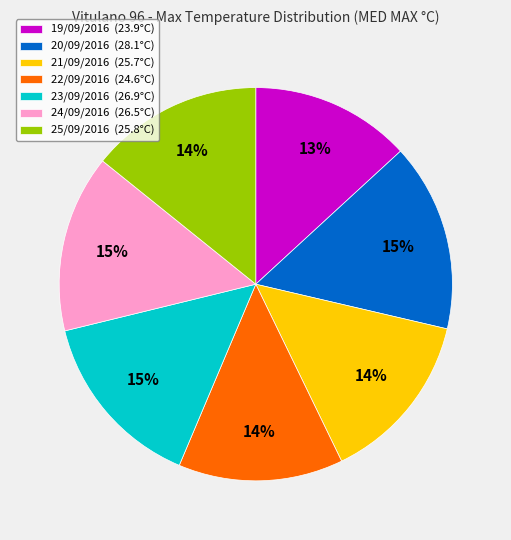

To the nearest percent, what percentage of the pie is 22/09/2016?

14%